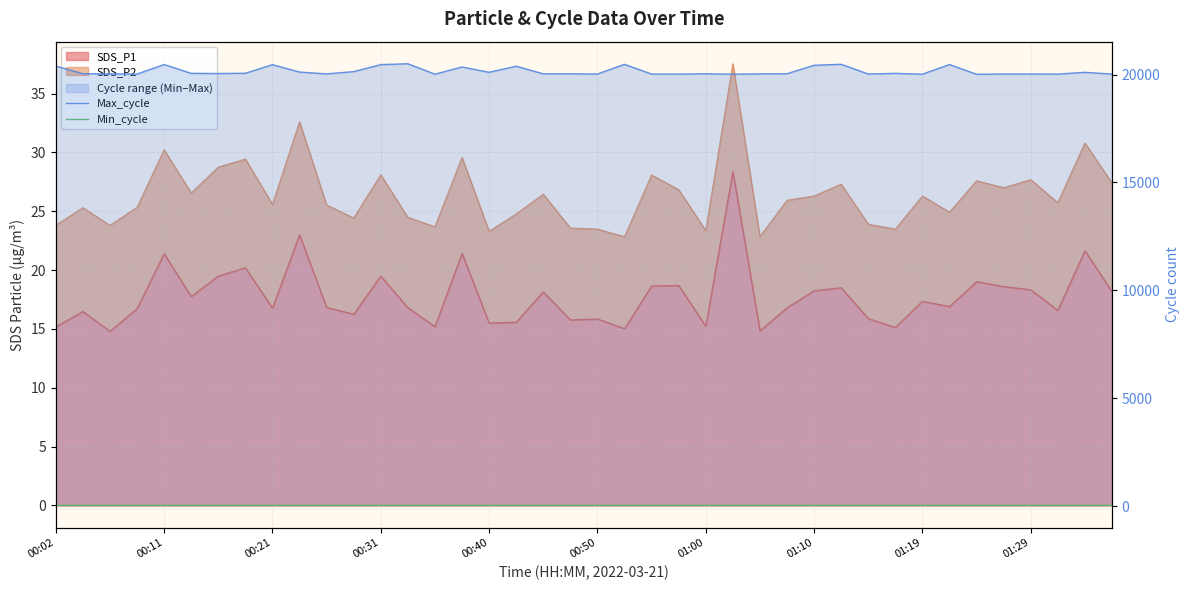

Does the chart display data point markers on the line(s)?

No